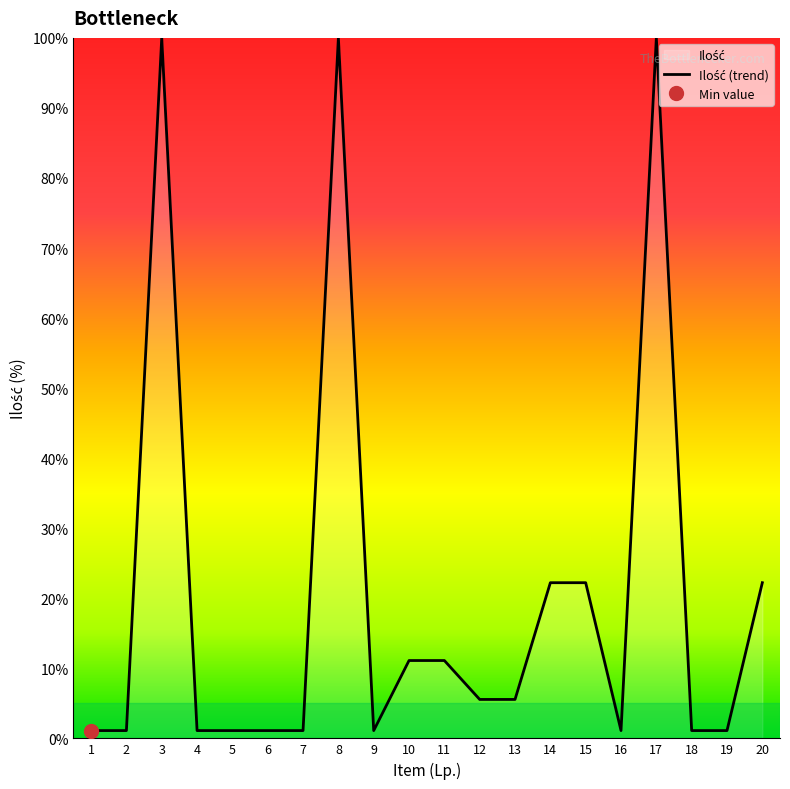

Read the value at 13.

5.6